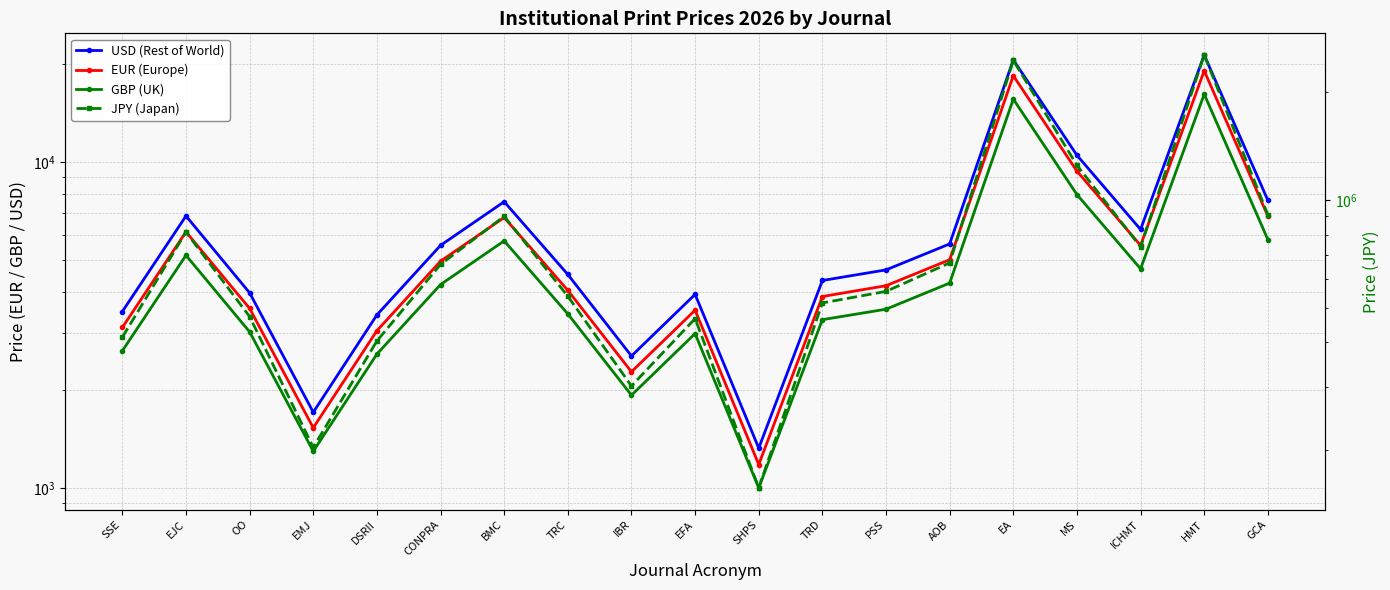

How many interior local valleys does the GBP (UK) series have?

4